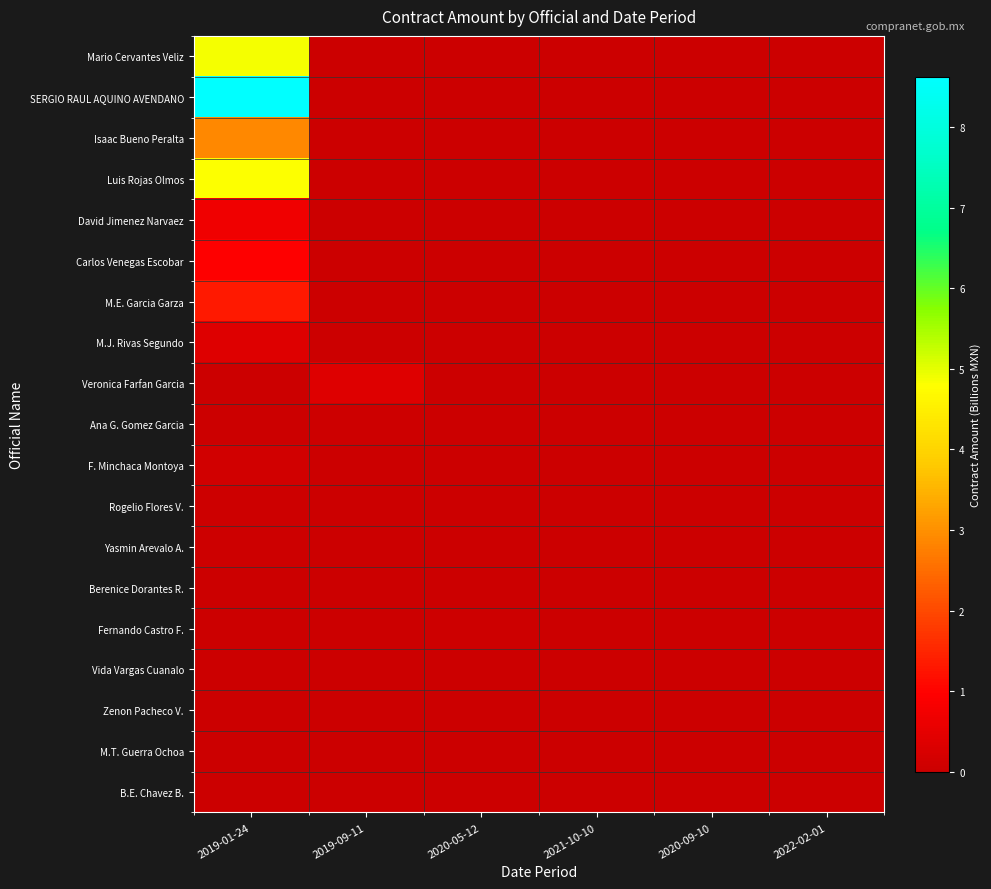

Reading left to right, list all the values displayed in this chart.

Mario Cervantes Veliz: 2019-01-24=4.9	2019-09-11=0.0	2020-05-12=0.0	2021-10-10=0.0	2020-09-10=0.0	2022-02-01=0.0
SERGIO RAUL AQUINO AVENDANO: 2019-01-24=8.6	2019-09-11=0.0	2020-05-12=0.0	2021-10-10=0.0	2020-09-10=0.0	2022-02-01=0.0
Isaac Bueno Peralta: 2019-01-24=2.9	2019-09-11=0.0	2020-05-12=0.0	2021-10-10=0.0	2020-09-10=0.0	2022-02-01=0.0
Luis Rojas Olmos: 2019-01-24=4.8	2019-09-11=0.0	2020-05-12=0.0	2021-10-10=0.0	2020-09-10=0.0	2022-02-01=0.0
David Jimenez Narvaez: 2019-01-24=0.7	2019-09-11=0.0	2020-05-12=0.0	2021-10-10=0.0	2020-09-10=0.0	2022-02-01=0.0
Carlos Venegas Escobar: 2019-01-24=1.0	2019-09-11=0.0	2020-05-12=0.0	2021-10-10=0.0	2020-09-10=0.0	2022-02-01=0.0
M.E. Garcia Garza: 2019-01-24=1.3	2019-09-11=0.0	2020-05-12=0.0	2021-10-10=0.0	2020-09-10=0.0	2022-02-01=0.0
M.J. Rivas Segundo: 2019-01-24=0.4	2019-09-11=0.0	2020-05-12=0.0	2021-10-10=0.0	2020-09-10=0.0	2022-02-01=0.0
Veronica Farfan Garcia: 2019-01-24=0.0	2019-09-11=0.3	2020-05-12=0.0	2021-10-10=0.0	2020-09-10=0.0	2022-02-01=0.0
Ana G. Gomez Garcia: 2019-01-24=0.0	2019-09-11=0.1	2020-05-12=0.0	2021-10-10=0.0	2020-09-10=0.0	2022-02-01=0.0
F. Minchaca Montoya: 2019-01-24=0.1	2019-09-11=0.0	2020-05-12=0.0	2021-10-10=0.0	2020-09-10=0.0	2022-02-01=0.0
Rogelio Flores V.: 2019-01-24=0.0	2019-09-11=0.0	2020-05-12=0.0	2021-10-10=0.0	2020-09-10=0.0	2022-02-01=0.0
Yasmin Arevalo A.: 2019-01-24=0.0	2019-09-11=0.0	2020-05-12=0.0	2021-10-10=0.0	2020-09-10=0.0	2022-02-01=0.0
Berenice Dorantes R.: 2019-01-24=0.0	2019-09-11=0.0	2020-05-12=0.0	2021-10-10=0.0	2020-09-10=0.0	2022-02-01=0.0
Fernando Castro F.: 2019-01-24=0.0	2019-09-11=0.0	2020-05-12=0.1	2021-10-10=0.0	2020-09-10=0.0	2022-02-01=0.0
Vida Vargas Cuanalo: 2019-01-24=0.0	2019-09-11=0.0	2020-05-12=0.0	2021-10-10=0.0	2020-09-10=0.0	2022-02-01=0.0
Zenon Pacheco V.: 2019-01-24=0.0	2019-09-11=0.0	2020-05-12=0.0	2021-10-10=0.0	2020-09-10=0.0	2022-02-01=0.0
M.T. Guerra Ochoa: 2019-01-24=0.0	2019-09-11=0.0	2020-05-12=0.0	2021-10-10=0.0	2020-09-10=0.0	2022-02-01=0.0
B.E. Chavez B.: 2019-01-24=0.0	2019-09-11=0.0	2020-05-12=0.0	2021-10-10=0.0	2020-09-10=0.0	2022-02-01=0.0